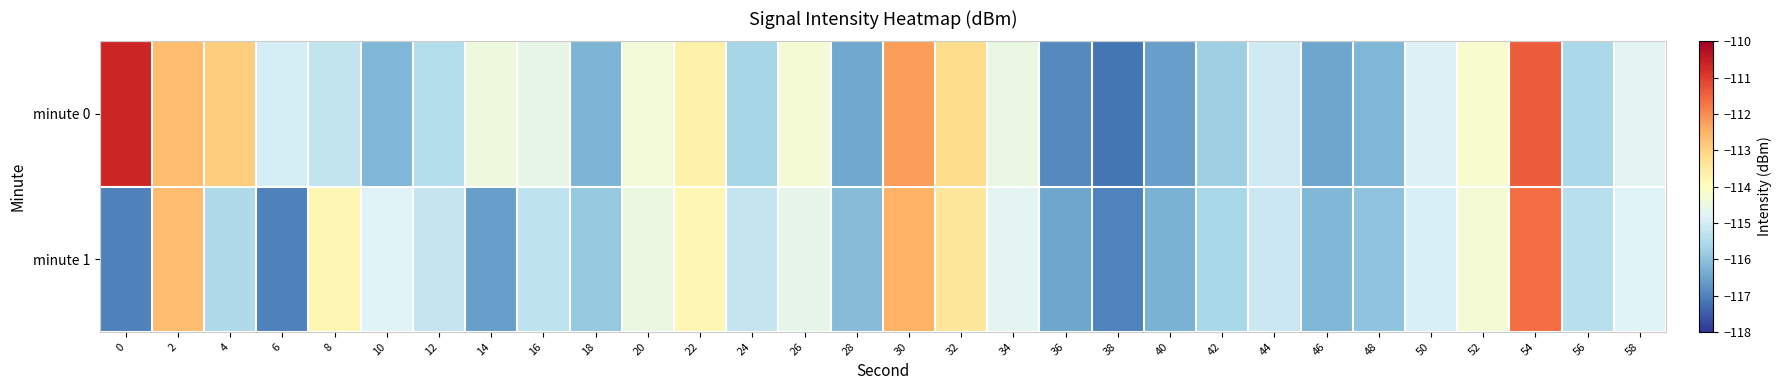

List the series in order of their peak value, lowest first.

minute 1, minute 0